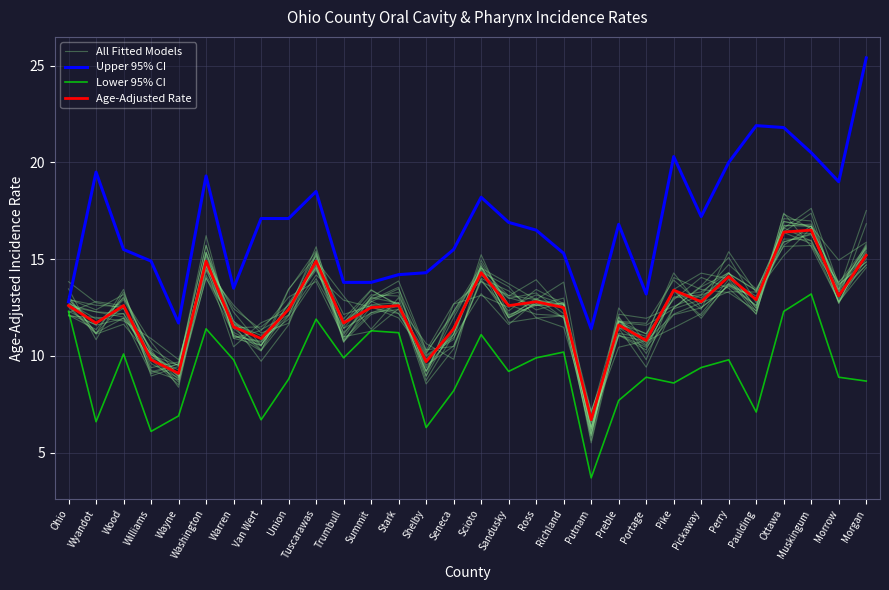

How many lines are shown in the chart?

4